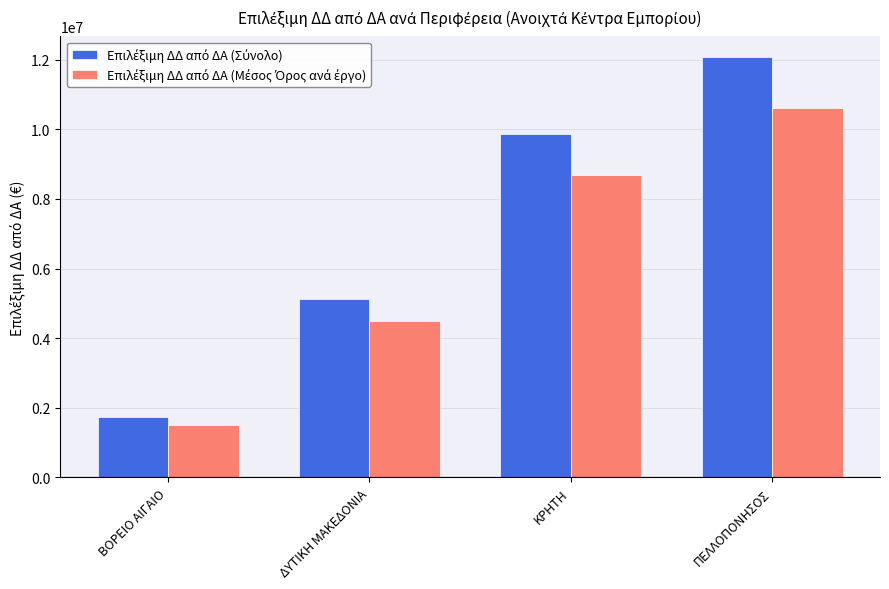

Which category has the lowest value across all series?

ΒΟΡΕΙΟ ΑΙΓΑΙΟ